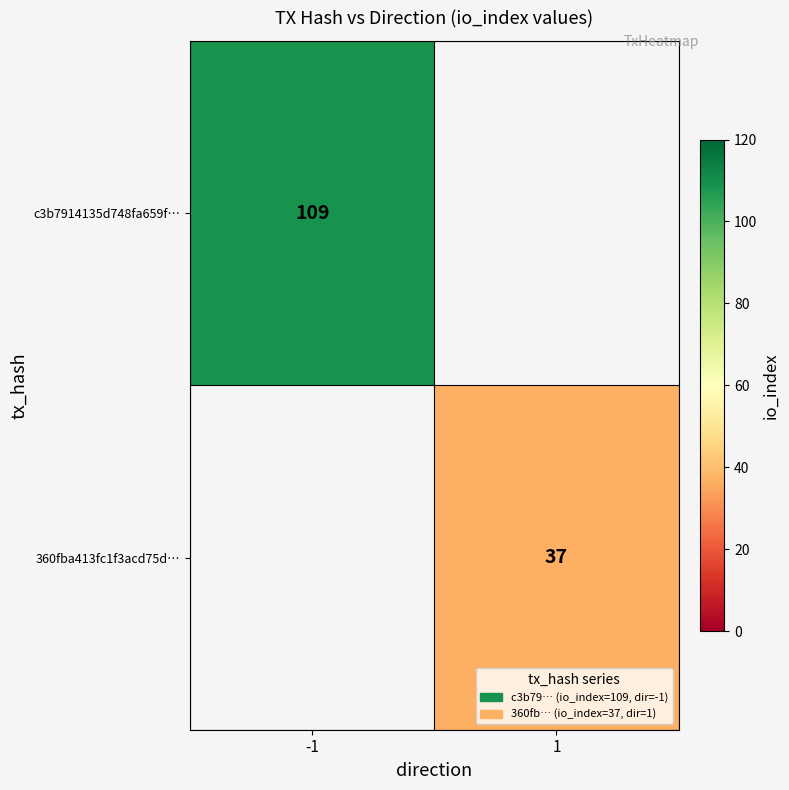

Is it true that c3b7914135d748fa659f… equals 109 at -1?

True